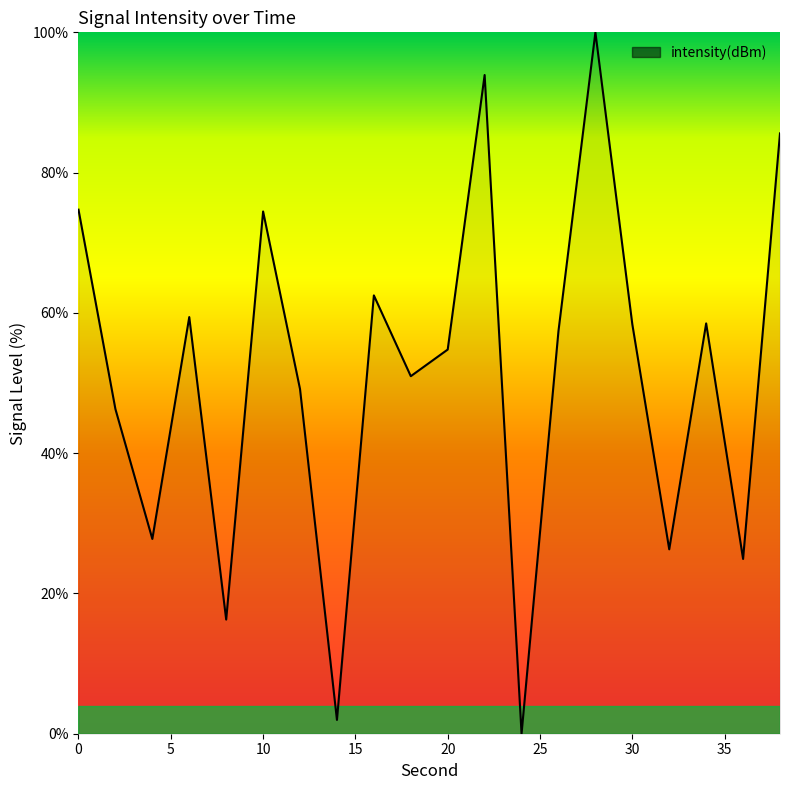

What is the difference between the maximum and minimum values?

100.0